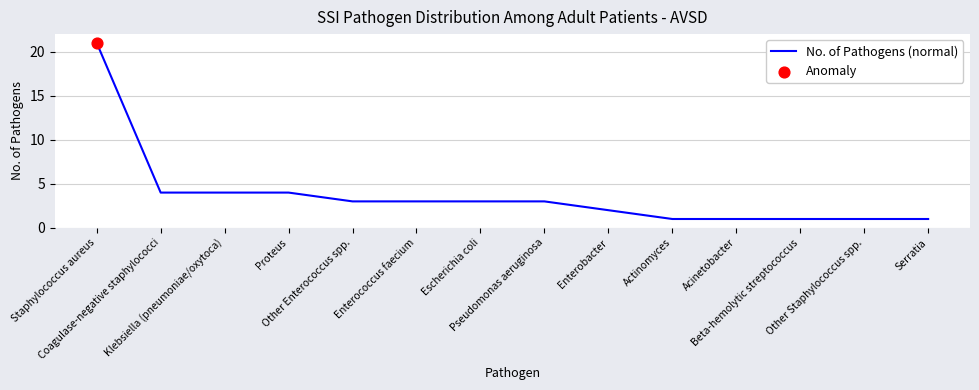

What is the change in value from Enterococcus faecium to Acinetobacter?

-2